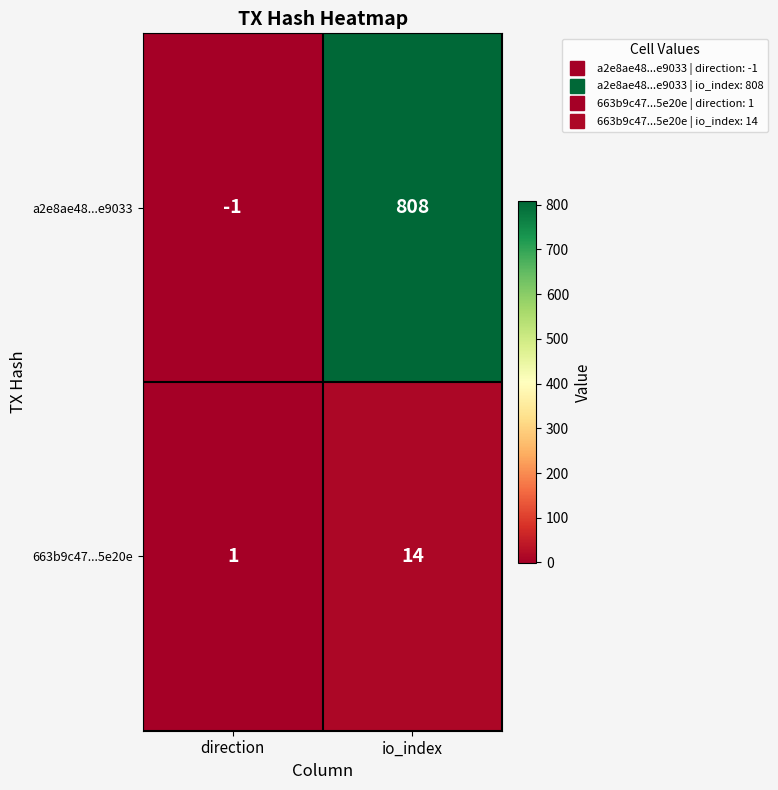

What is the total value across all series at io_index?

822